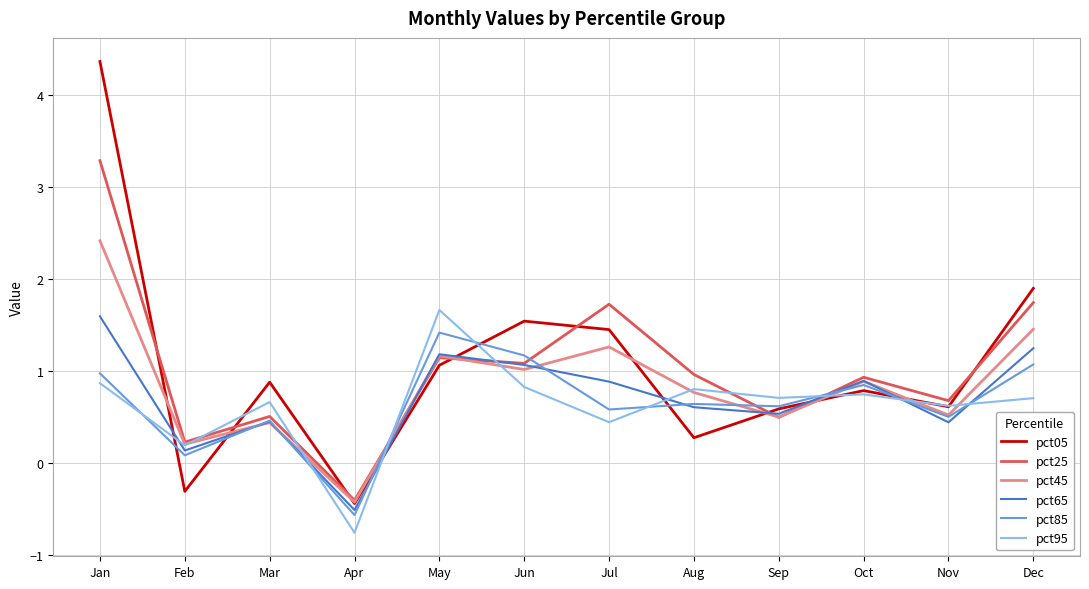

The value of pct45 at Oct is 0.9. True or false?

True